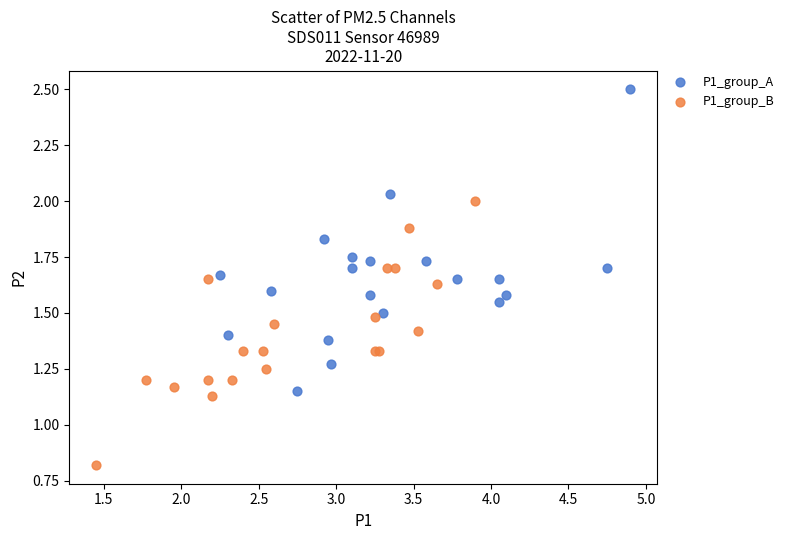

Which series contains the lowest Y value?

P1_group_B